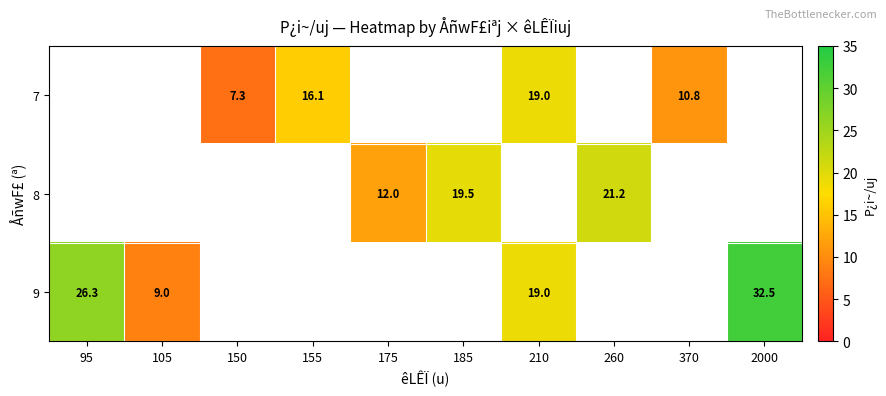

Between 185 and 210, which is larger?

210